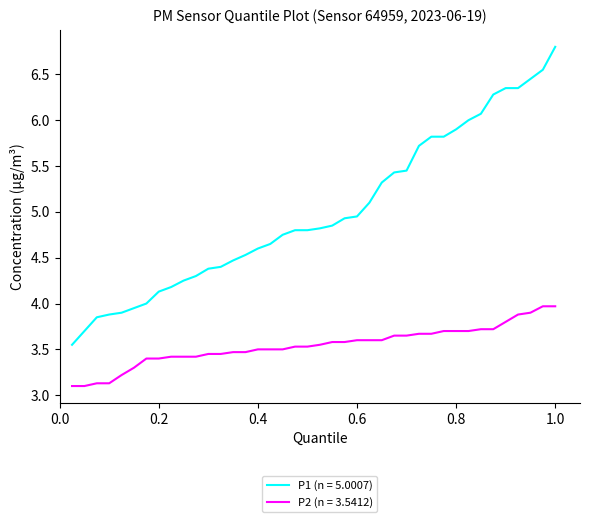

List the series in order of their peak value, highest first.

P1 (n = 5.0007), P2 (n = 3.5412)